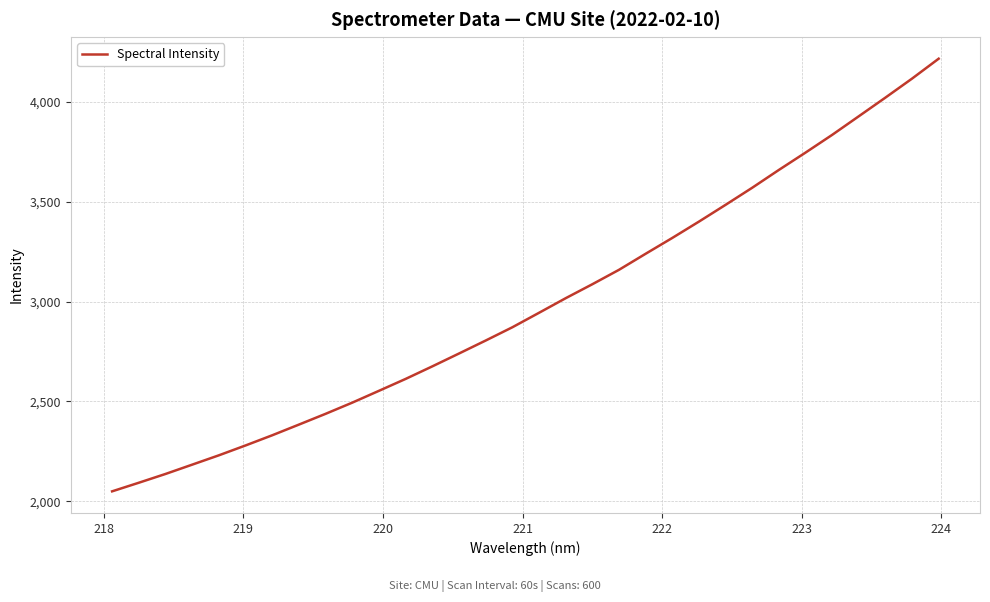

What is the minimum value shown in the chart?

2050.2